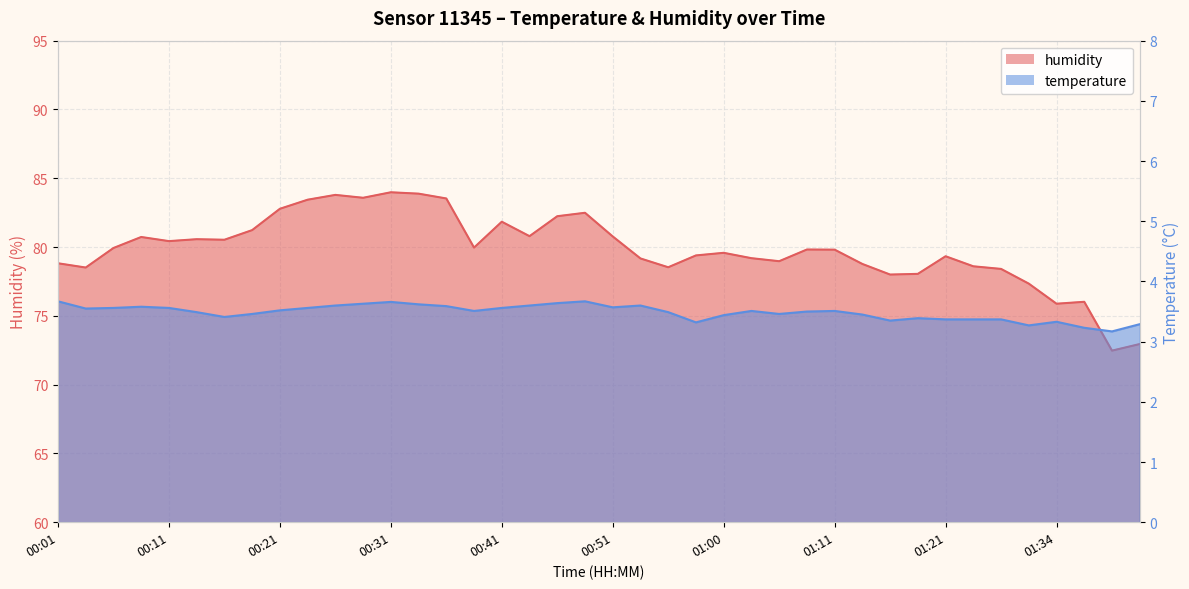

How many lines are shown in the chart?

2